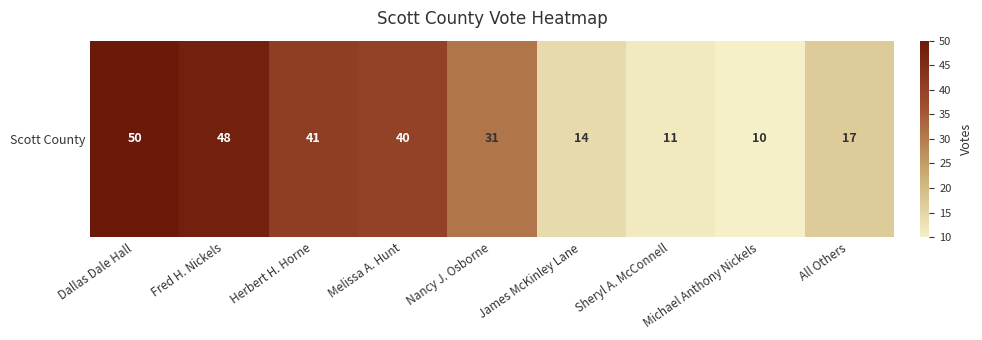

Reading right to left, what are all the values shown in this chart?

All Others=17	Michael Anthony Nickels=10	Sheryl A. McConnell=11	James McKinley Lane=14	Nancy J. Osborne=31	Melissa A. Hunt=40	Herbert H. Horne=41	Fred H. Nickels=48	Dallas Dale Hall=50